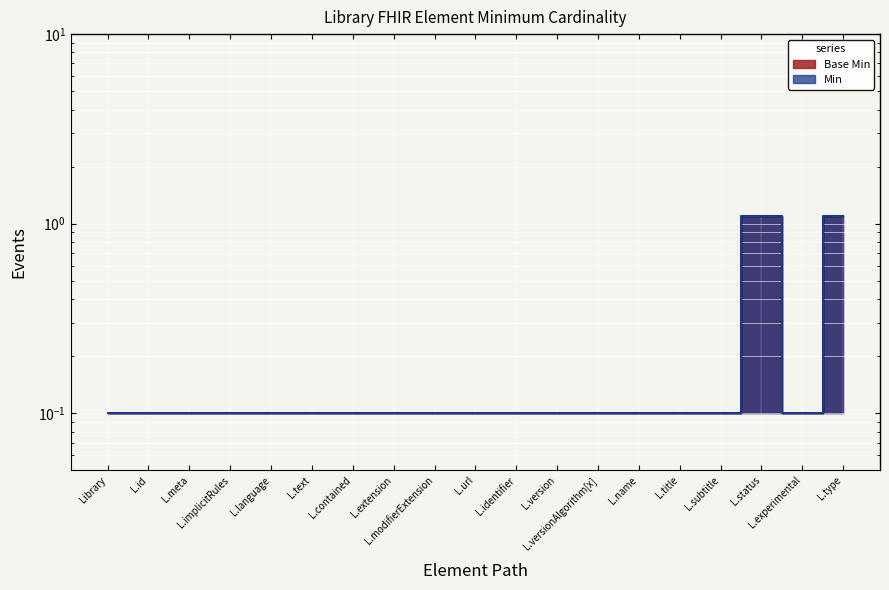

What are all the series names shown in the legend?

Min, Base Min